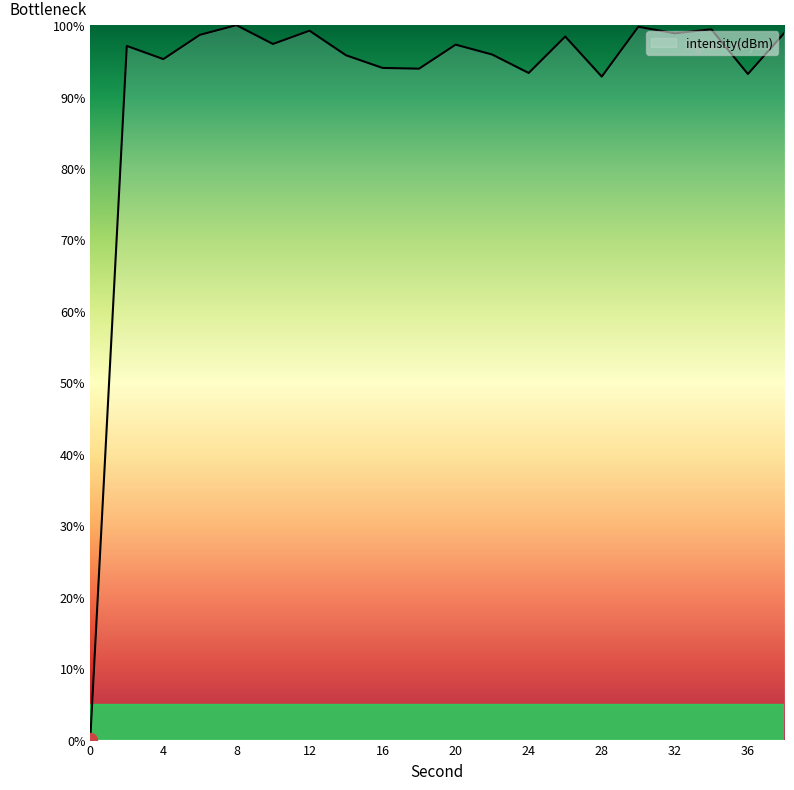

True or false: the data has more than 0 interior local peaks.

True